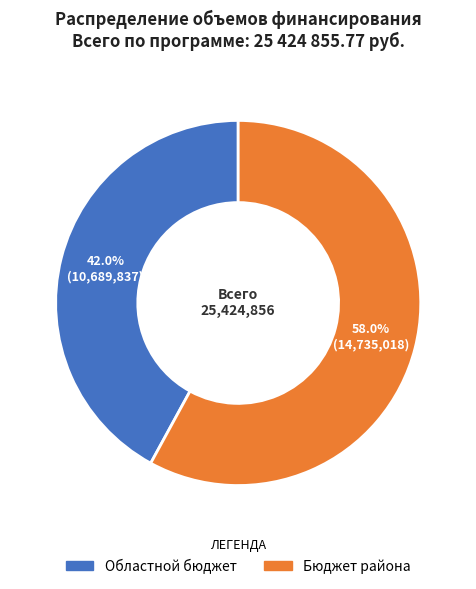

Between Областной бюджет and Бюджет района, which is larger?

Бюджет района